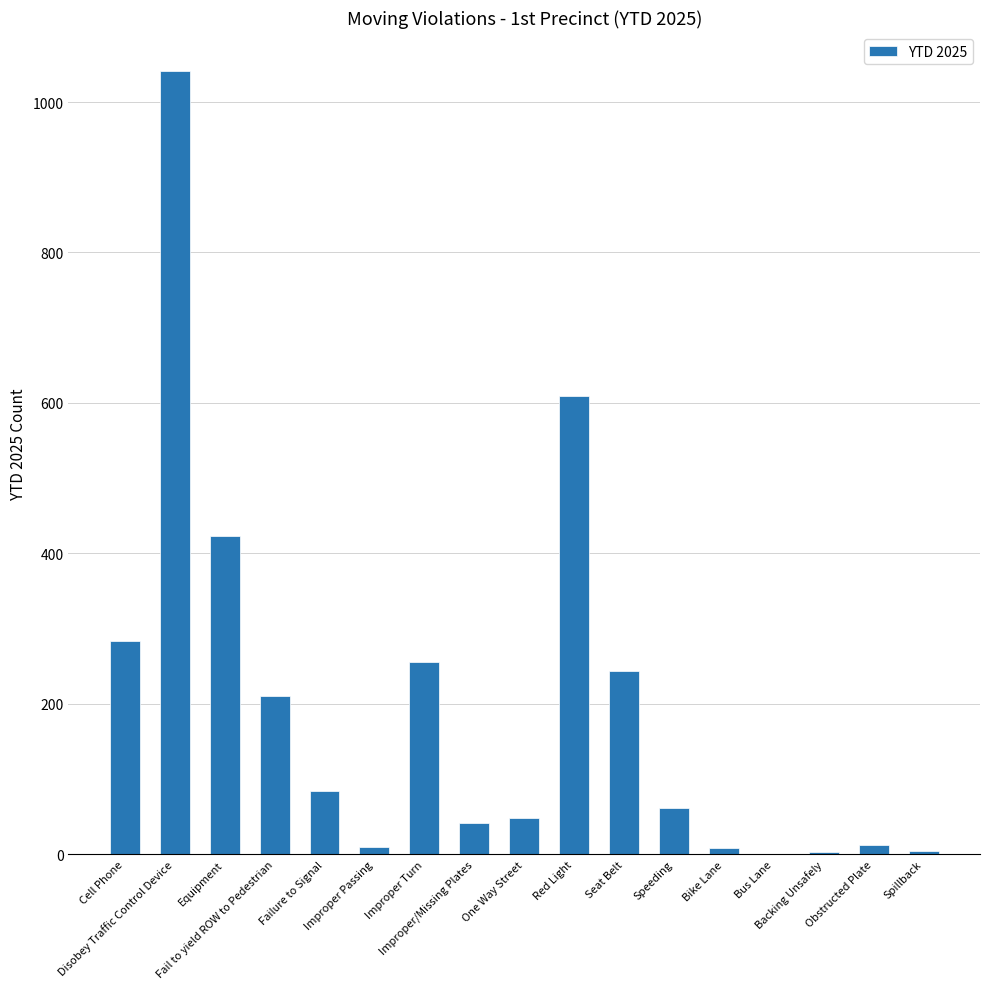

Is it true that the value at Improper Turn is 256?

True